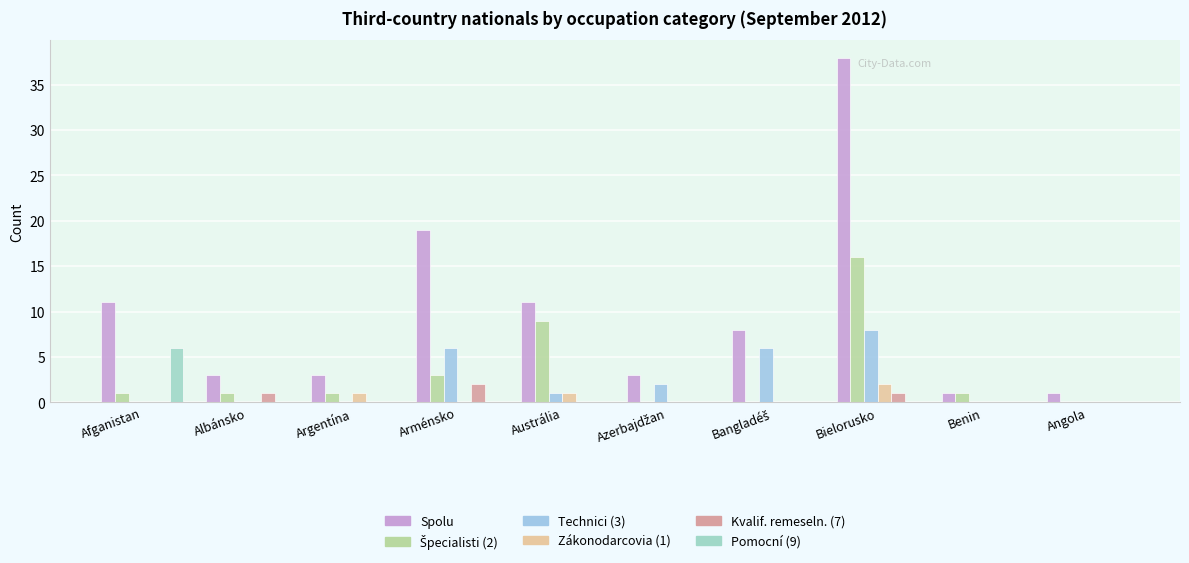

Does the chart contain stacked bars?

No